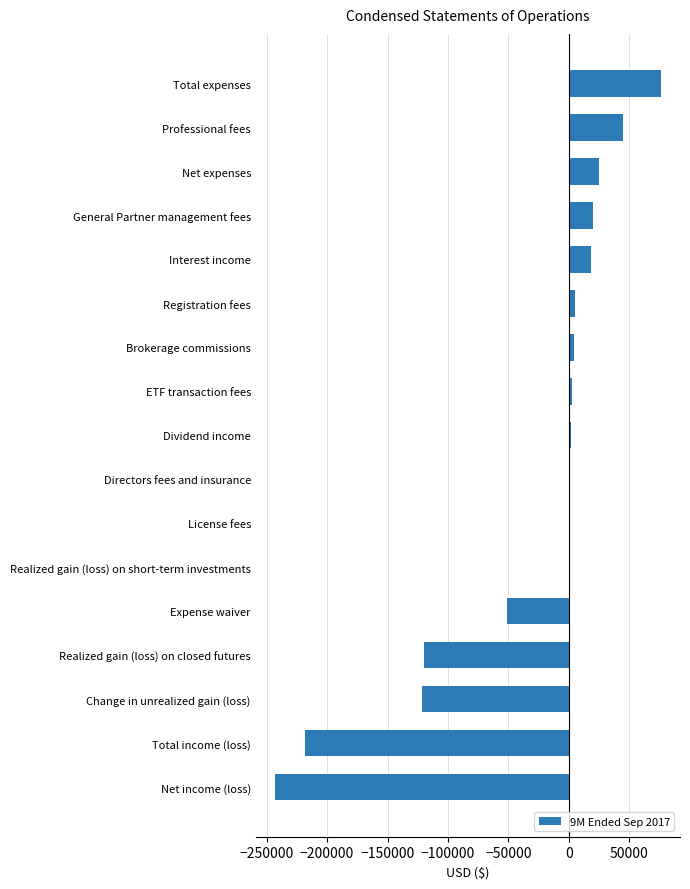

What is the greatest value displayed?

76132